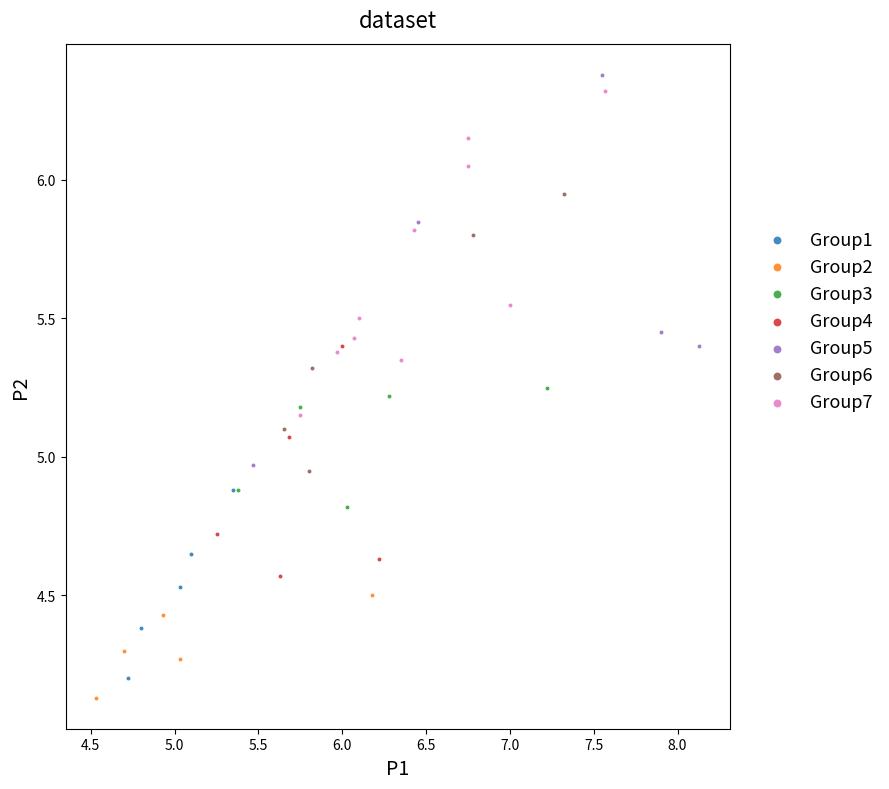

Which series has the widest spread of Y values?

Group5